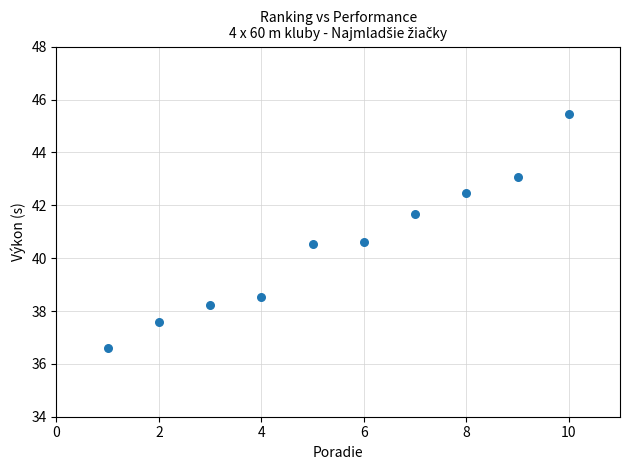

What is the range of X values (max minus min)?

9.0